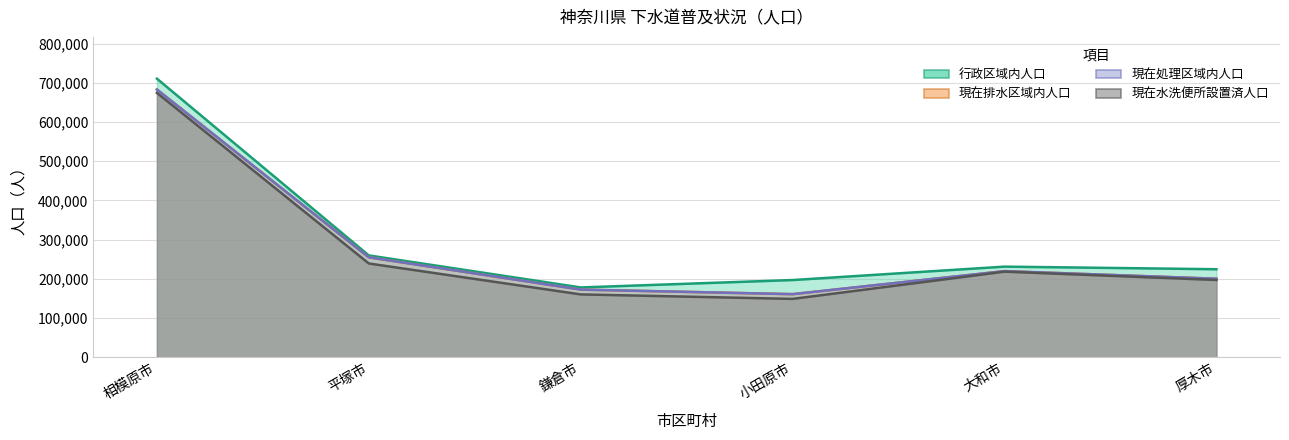

What is the difference between the second highest and minimum values in the 現在水洗便所設置済人口 series?

90405